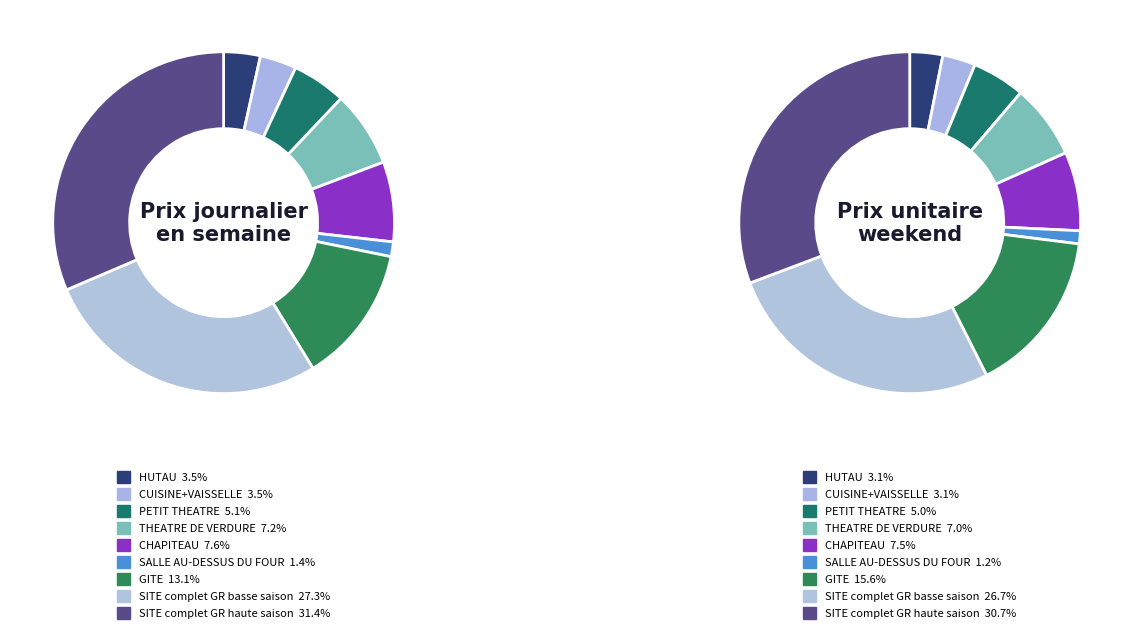

The SITE complet GR haute saison slice represents 31% of the pie. True or false?

True